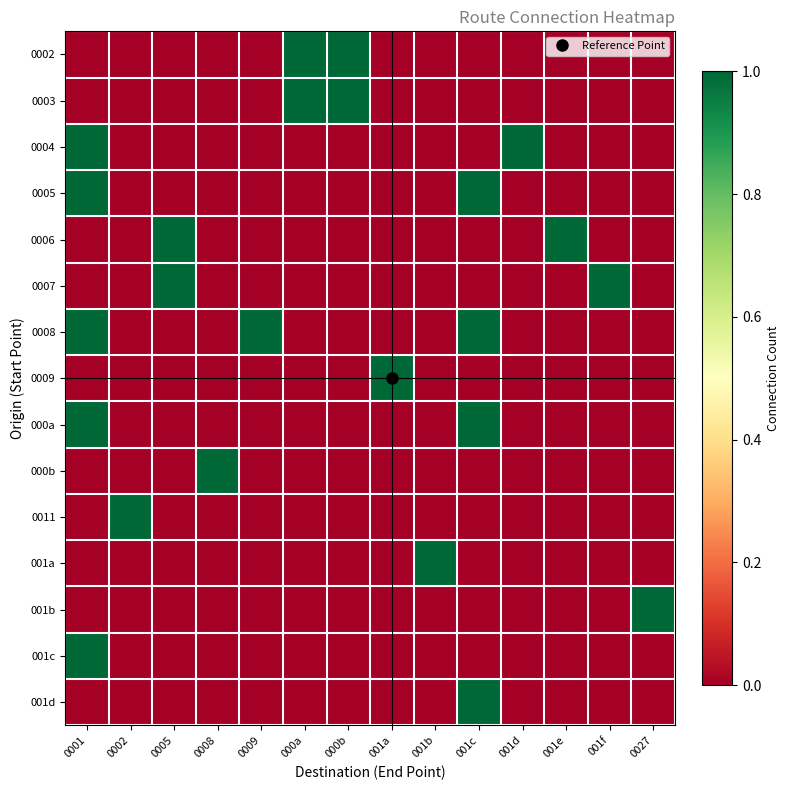

Which series has the largest total across all categories?

0008